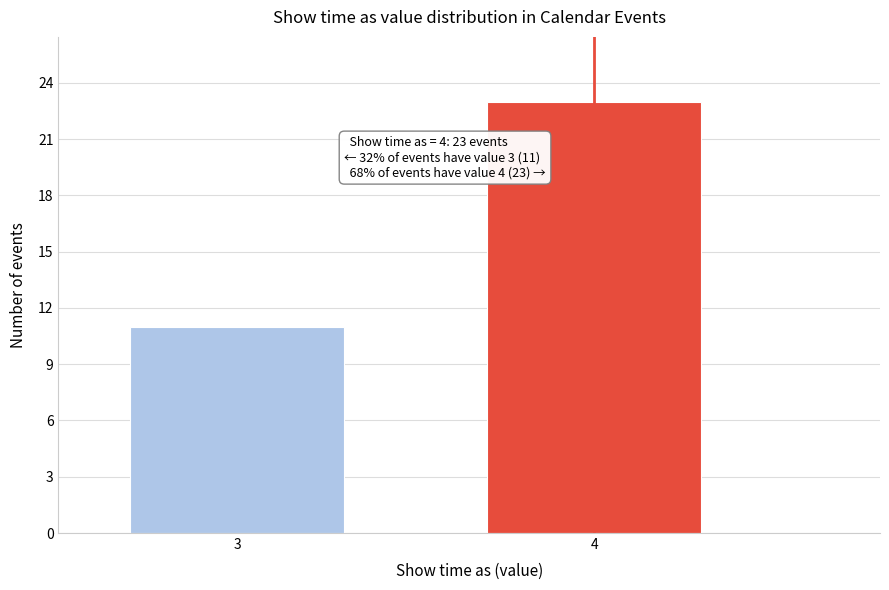

Reading left to right, transcribe all the data shown in this chart.

3=11	4=23